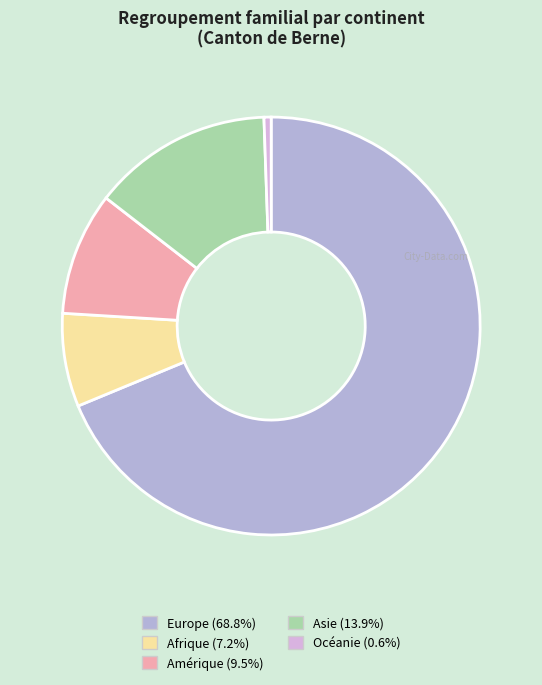

Which category accounts for the majority?

Europe